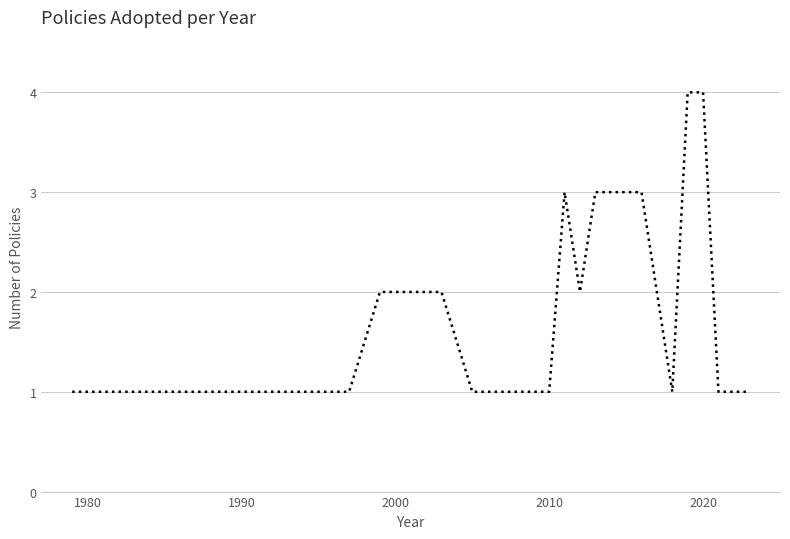

What is the maximum value shown in the chart?

4